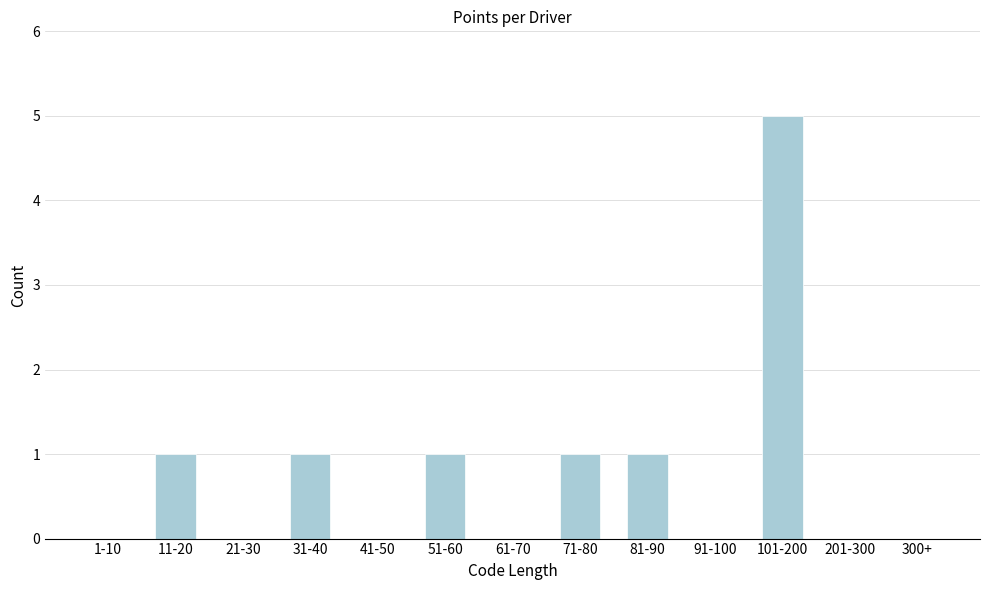

Reading right to left, list all the values displayed in this chart.

300+=0	201-300=0	101-200=5	91-100=0	81-90=1	71-80=1	61-70=0	51-60=1	41-50=0	31-40=1	21-30=0	11-20=1	1-10=0